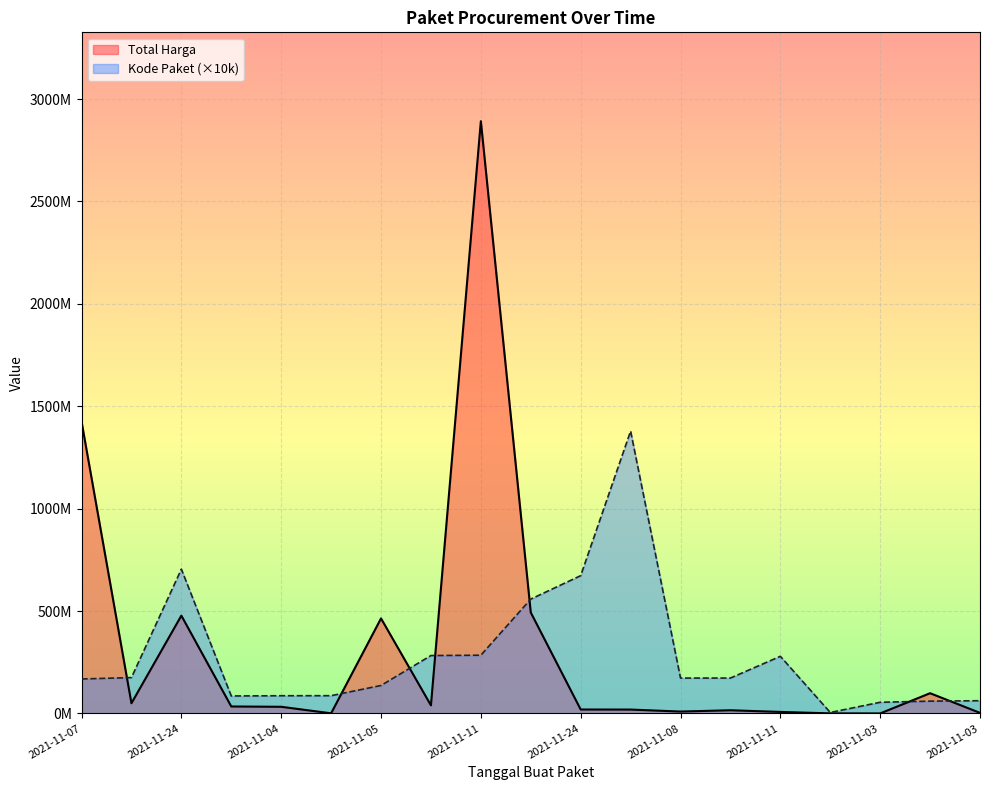

How many intersections are there between Kode Paket and Total Harga?

7